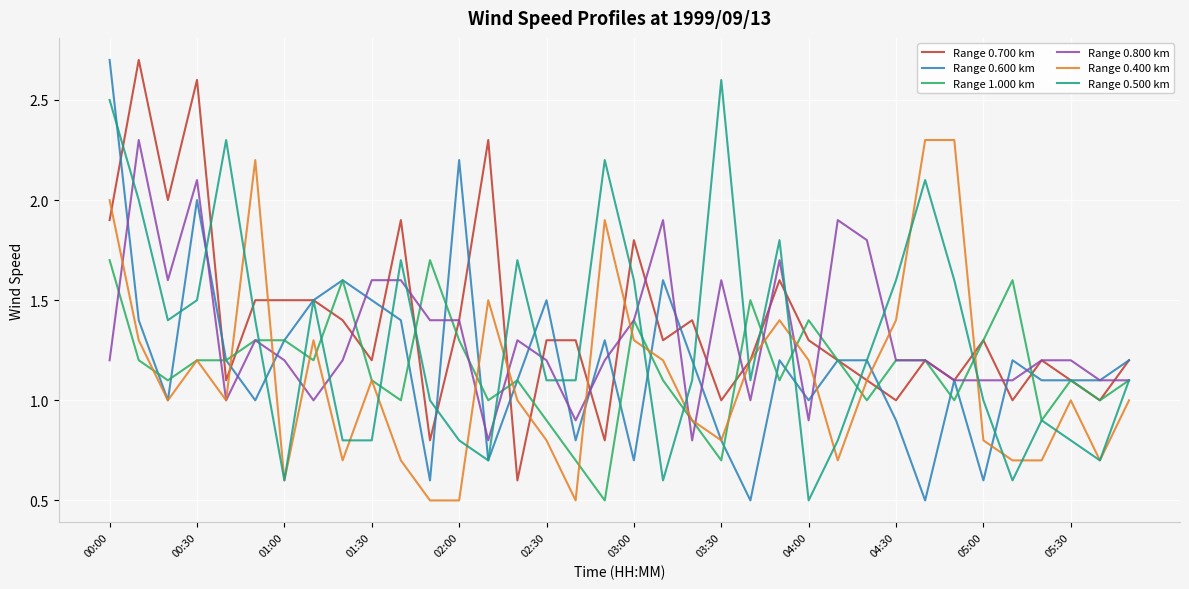

What is the smallest value displayed?

0.5